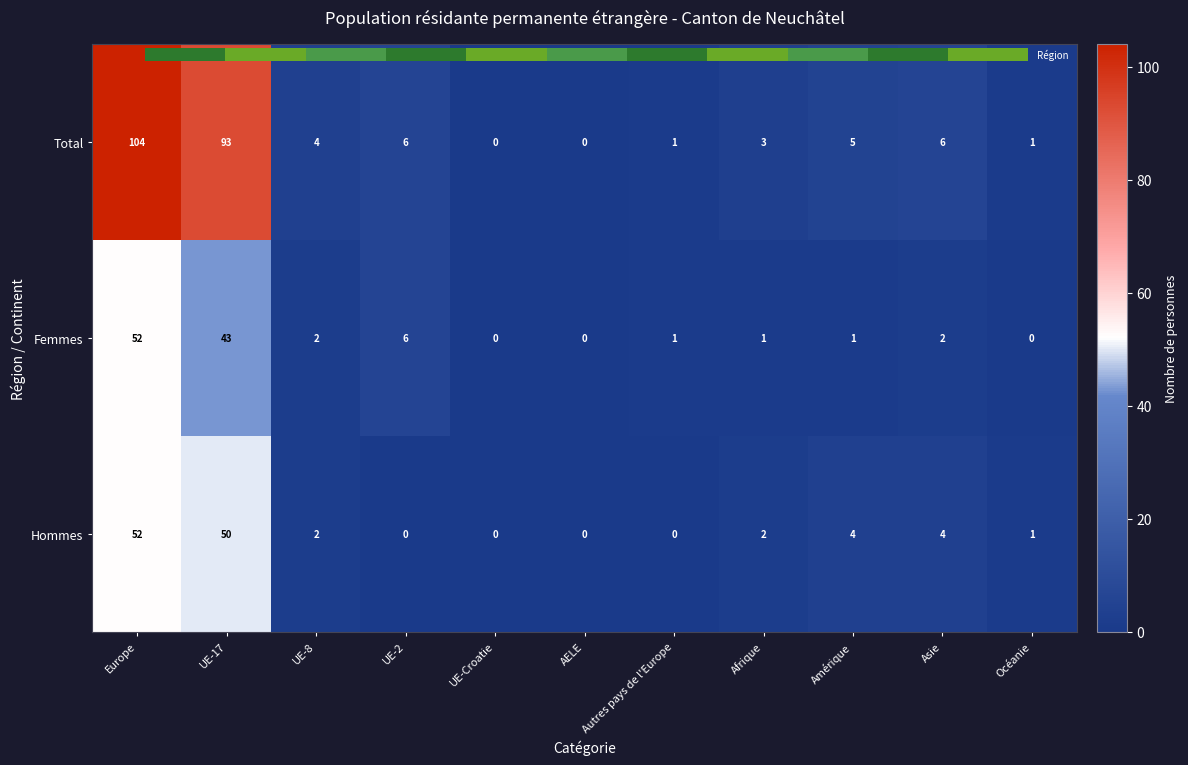

How many values in Total are above zero?

9